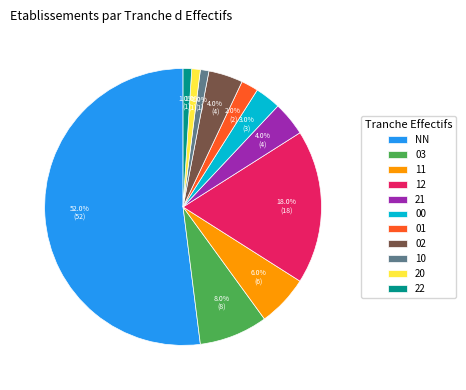

Is there a majority slice in this chart?

Yes